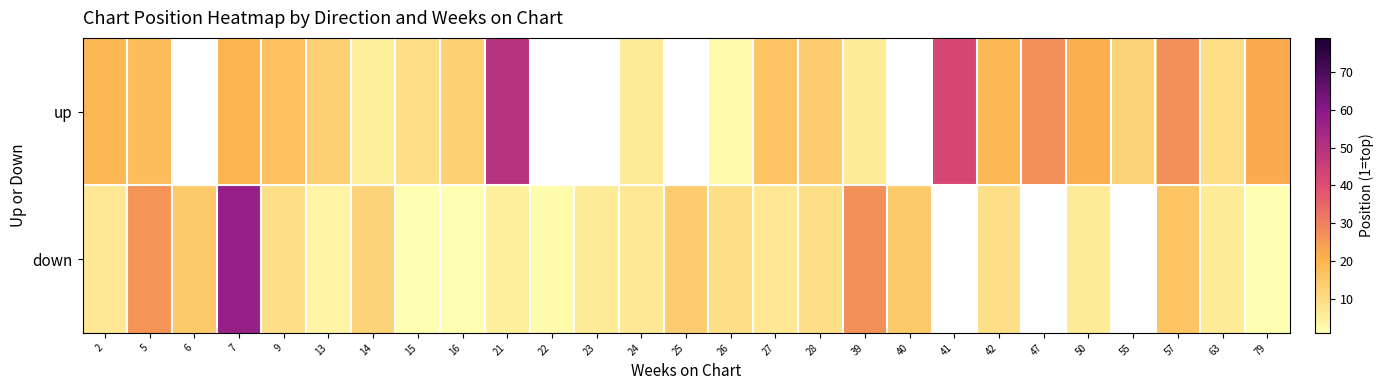

Where does the row_0 series first go above 16?

2